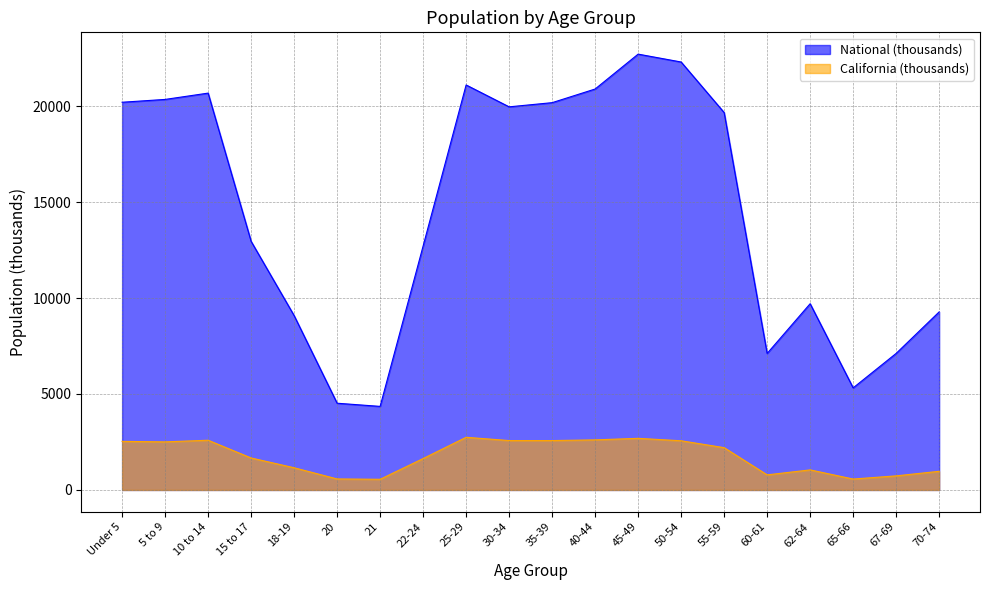

Is the value of California at 20 greater than the value of National at 62-64?

No